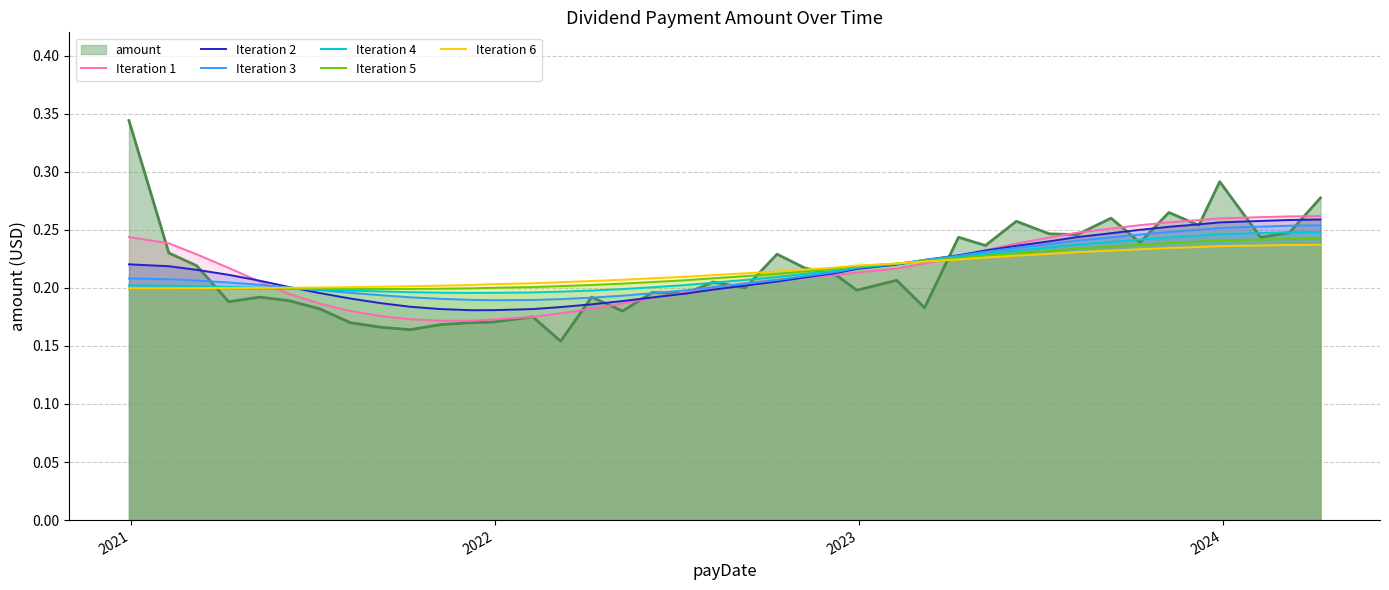

Which series has the largest range (max minus min)?

amount